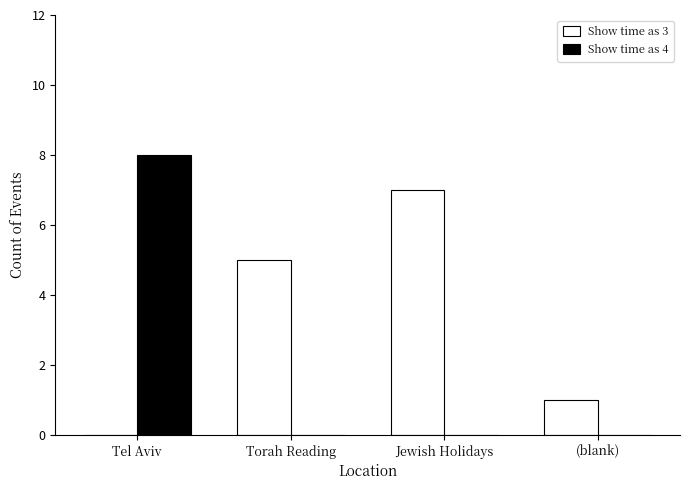

How many groups of bars are there?

4